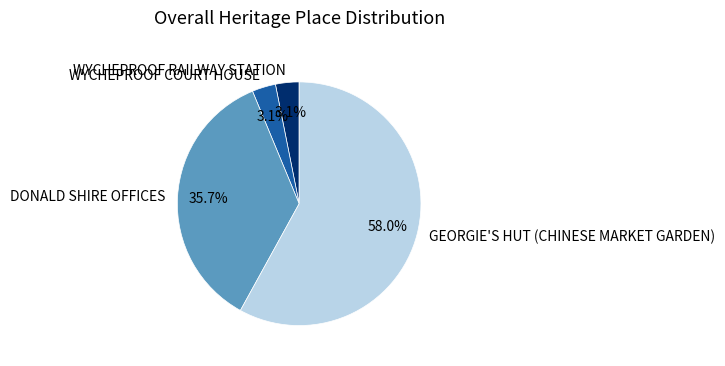

Which has a higher value, WYCHEPROOF COURT HOUSE or GEORGIE'S HUT (CHINESE MARKET GARDEN)?

GEORGIE'S HUT (CHINESE MARKET GARDEN)